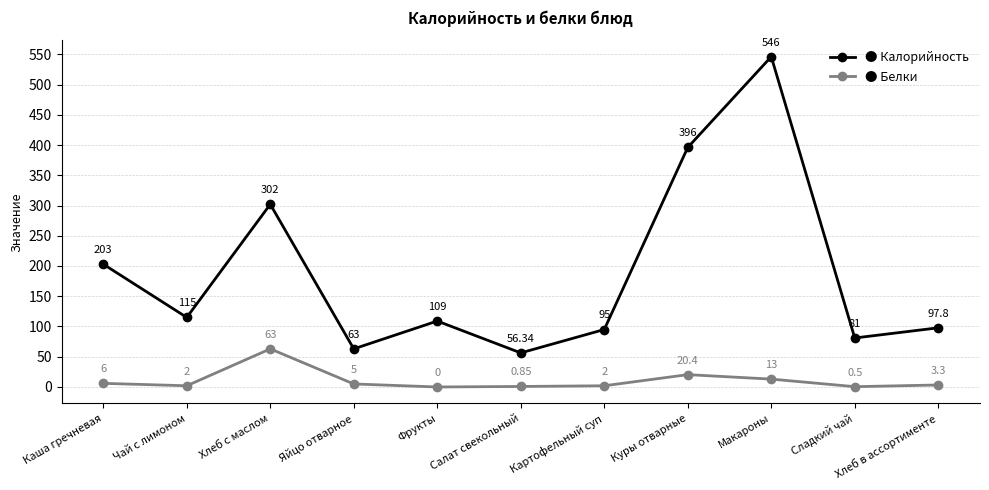

What is the label of the 2nd point from the right?

Сладкий чай